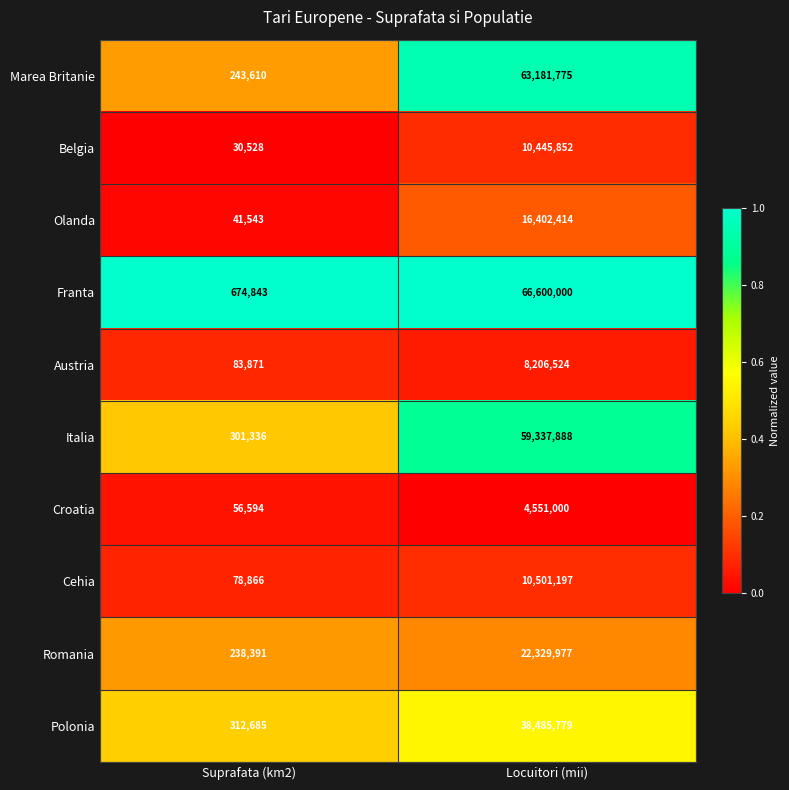

Rank the series at Suprafata (km2) from highest to lowest value.

Franta, Polonia, Italia, Marea Britanie, Romania, Austria, Cehia, Croatia, Olanda, Belgia